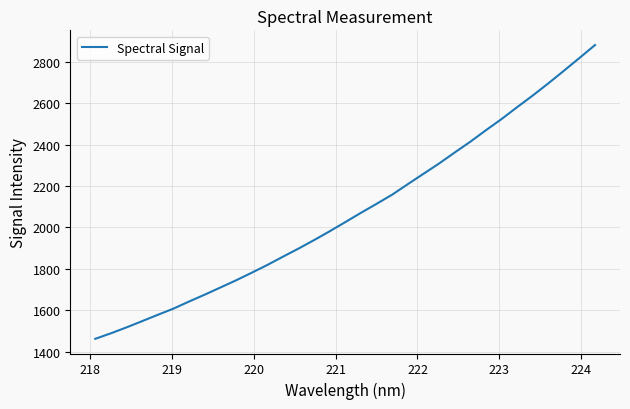

What is the difference between the maximum and minimum values?

1419.7